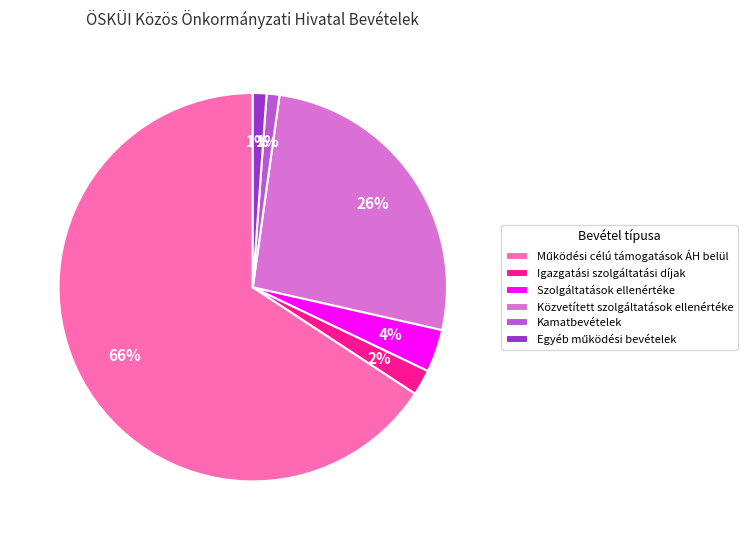

Is the sum of Kamatbevételek and Igazgatási szolgáltatási díjak greater than half?

No